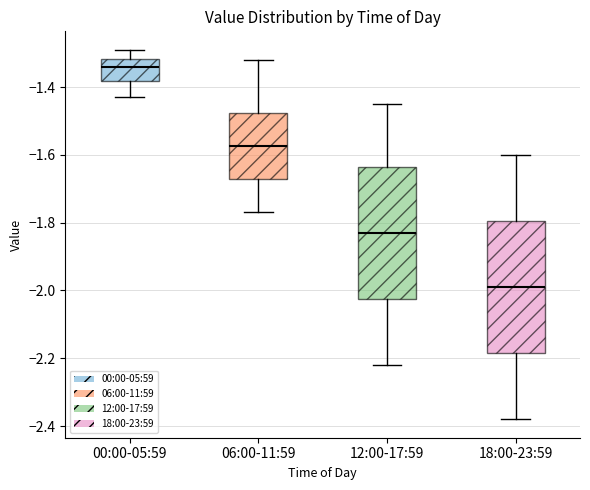

Reading left to right, transcribe this box plot: for each box, give where its median line is, the range the box spans, and where its two whiskers end, as read against the y-axis. The values are not printed on the chart, so give them approximately, as read against the axis.

00:00-05:59: median -1.34, box -1.38 to -1.32, whiskers -1.42 to -1.28
06:00-11:59: median -1.58, box -1.68 to -1.48, whiskers -1.76 to -1.32
12:00-17:59: median -1.82, box -2.02 to -1.64, whiskers -2.22 to -1.44
18:00-23:59: median -1.98, box -2.18 to -1.80, whiskers -2.38 to -1.60